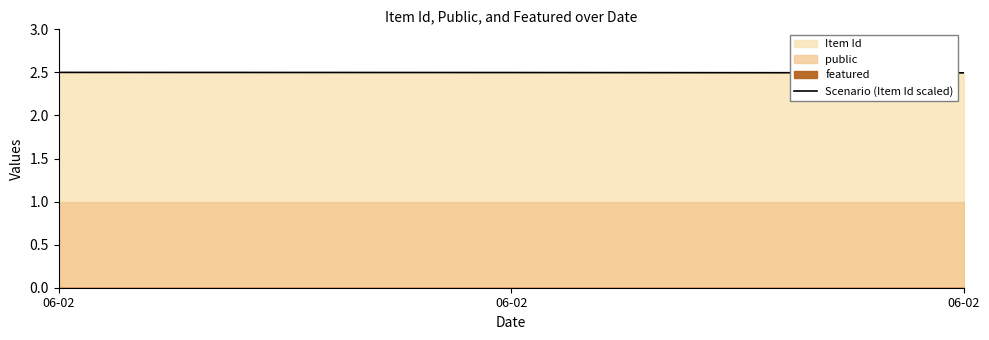

What is the sum of the values at 06-02 and 06-02?

5.0